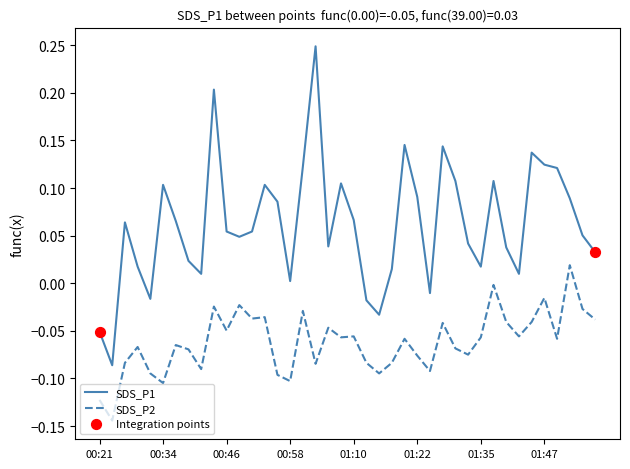

True or false: SDS_P1 and SDS_P2 cross at least once.

False